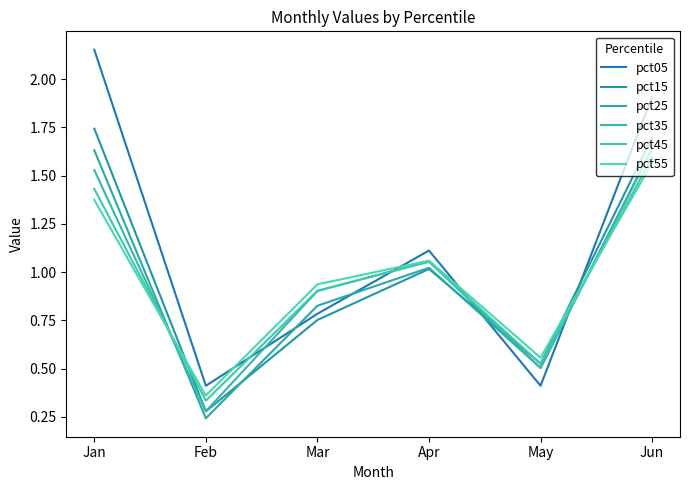

What is the smallest value displayed?

0.2